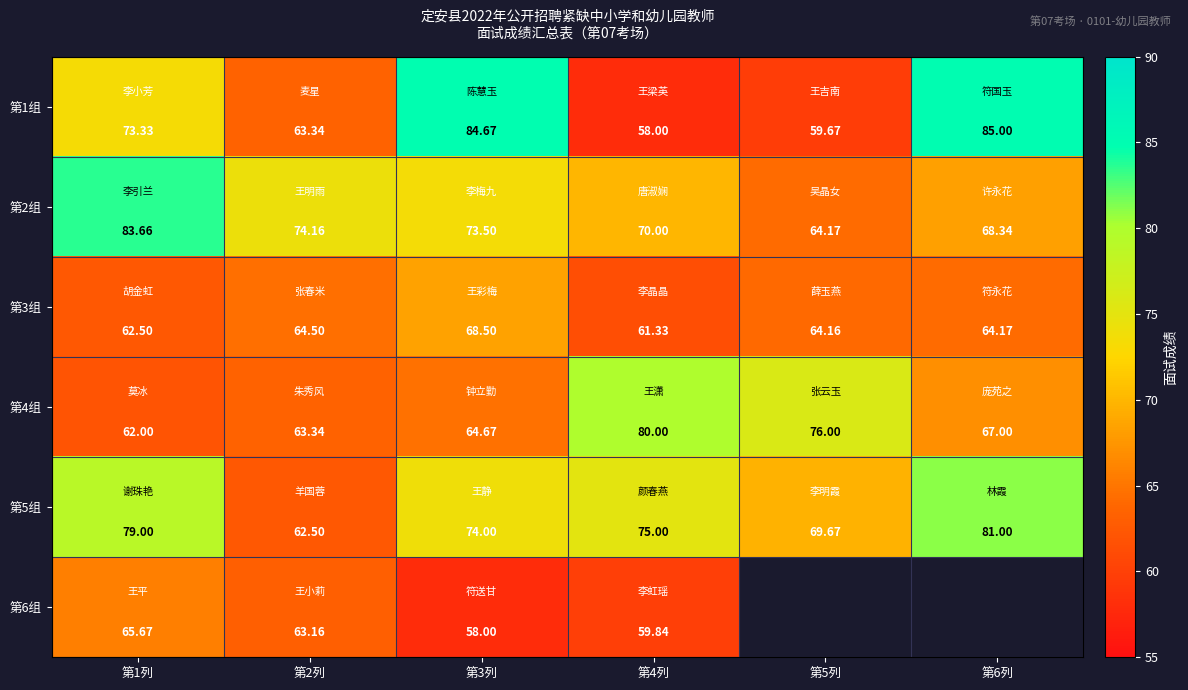

Which series changed the most between 第1列 and 第2列?

第5组